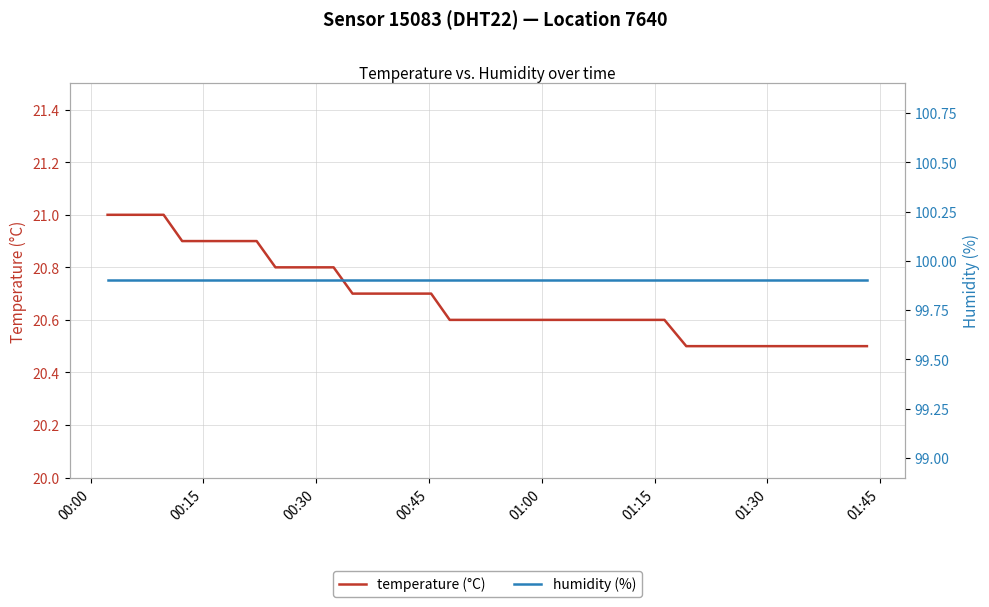

What is the minimum value for temperature (°C)?

20.5